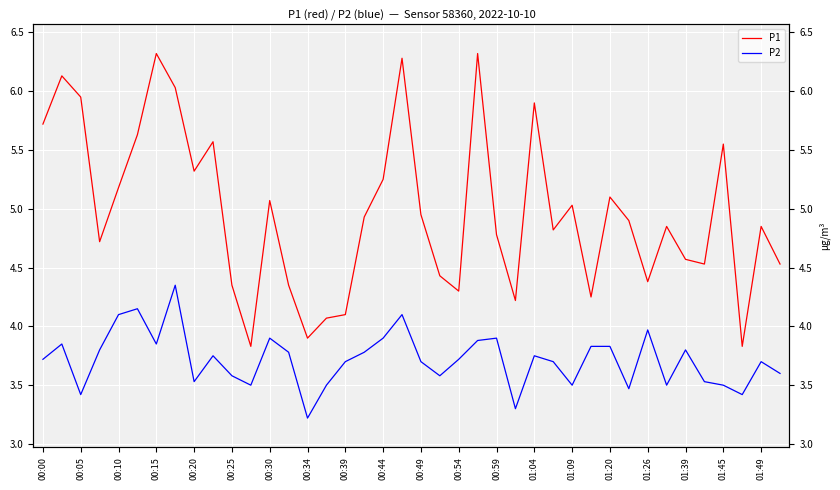

What is the difference between the maximum and second lowest values in the P1 series?

2.5